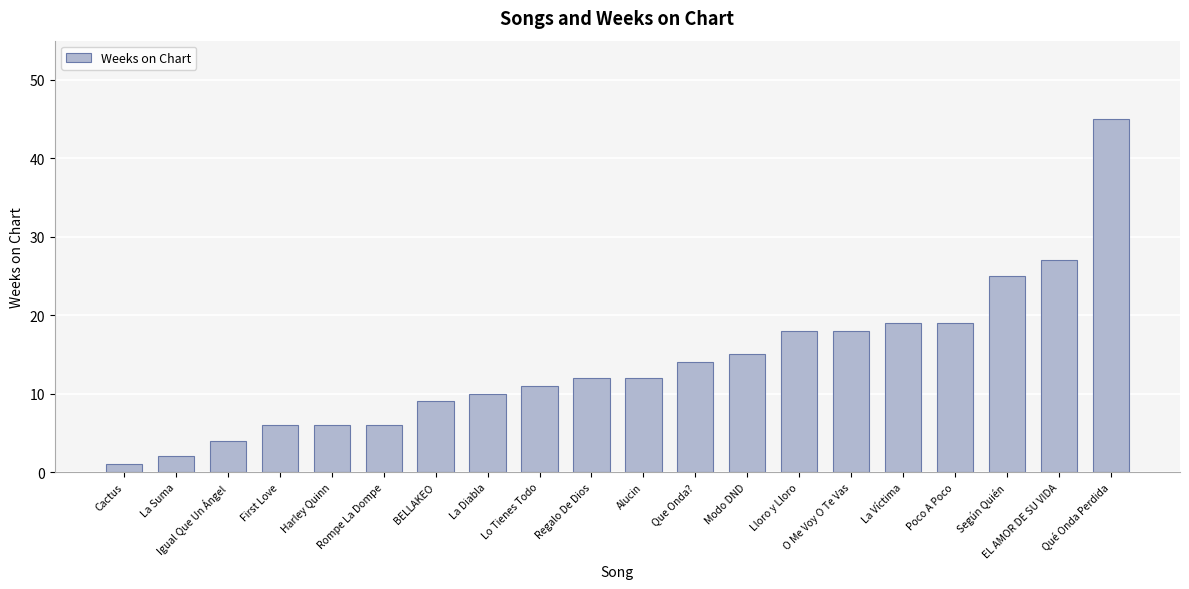

The value at Rompe La Dompe is 6. True or false?

True